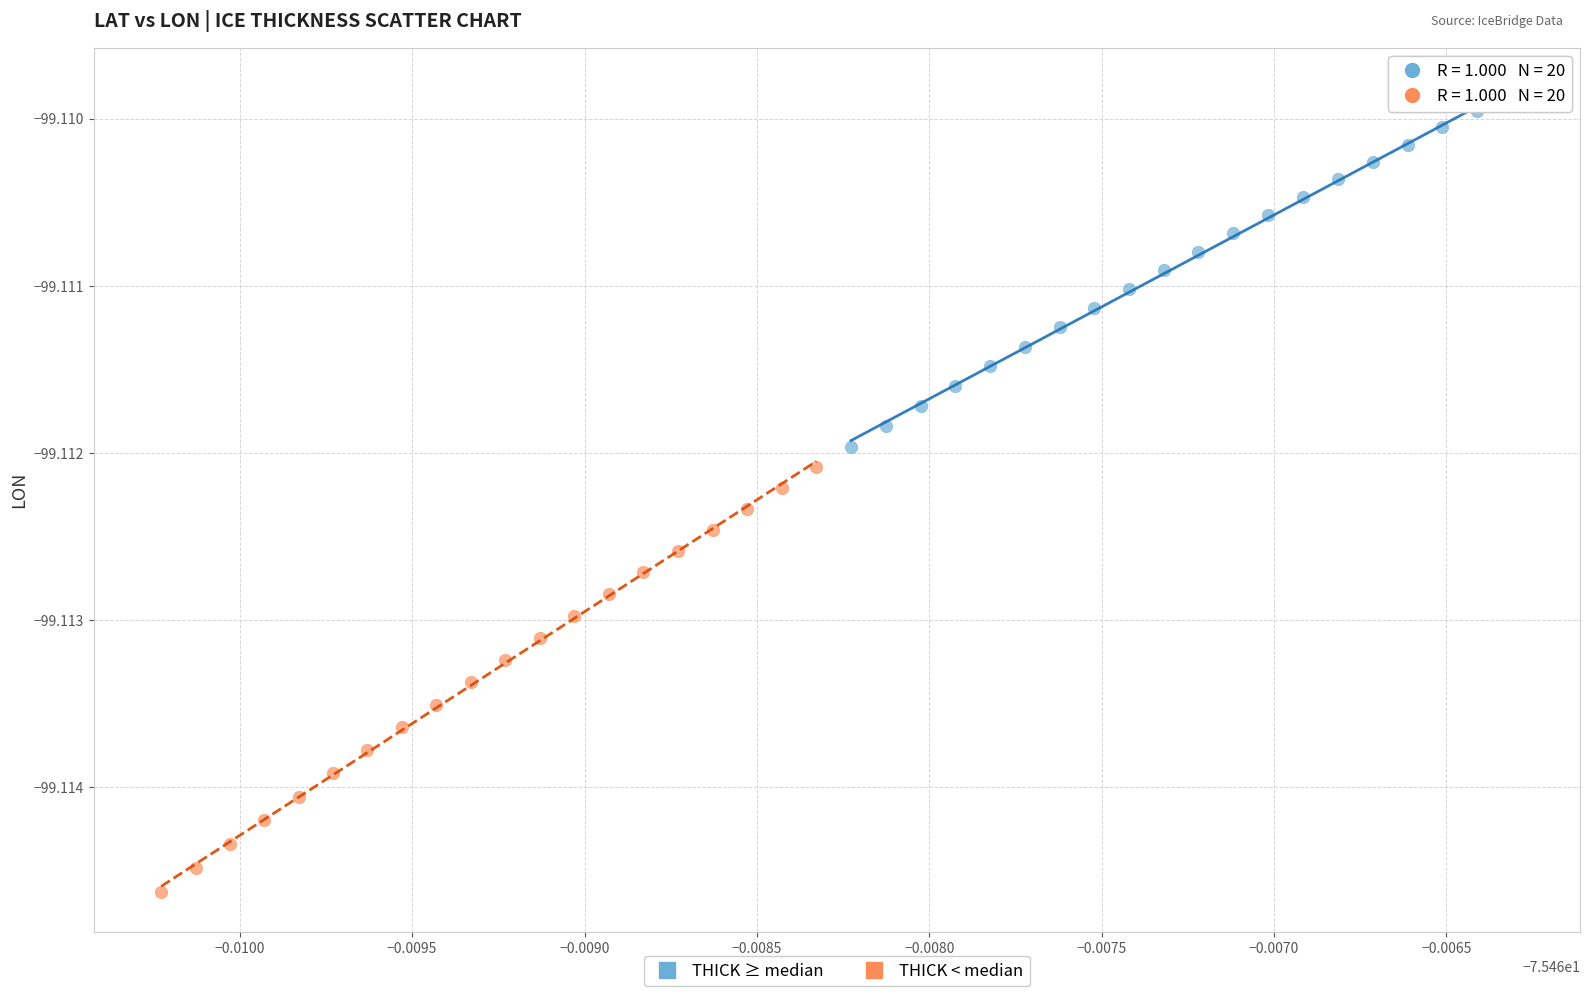

Which series reaches the minimum Y coordinate?

THICK < median